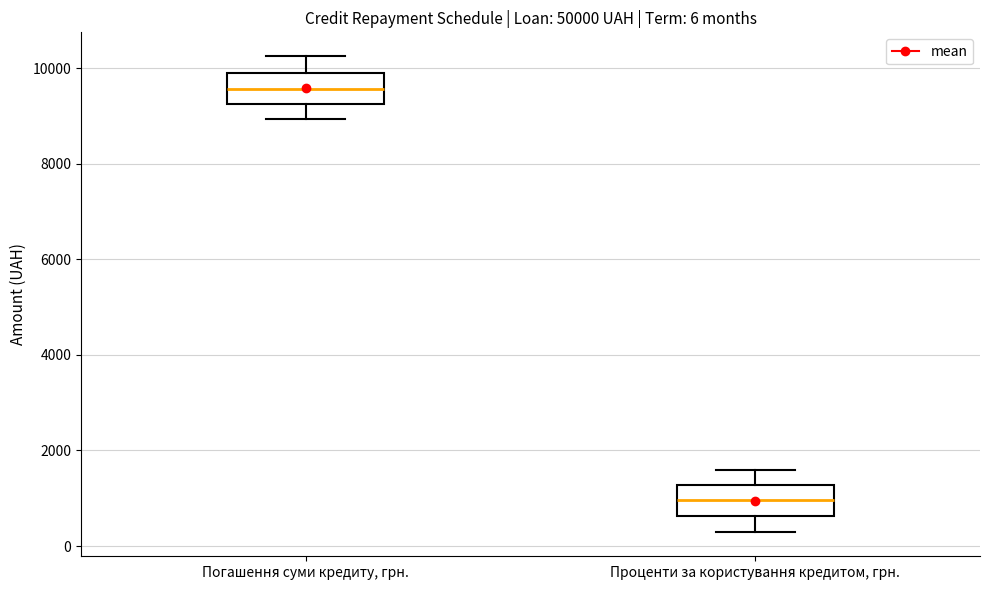

Which box's median line is the lowest?

Проценти за користування кредитом, грн.